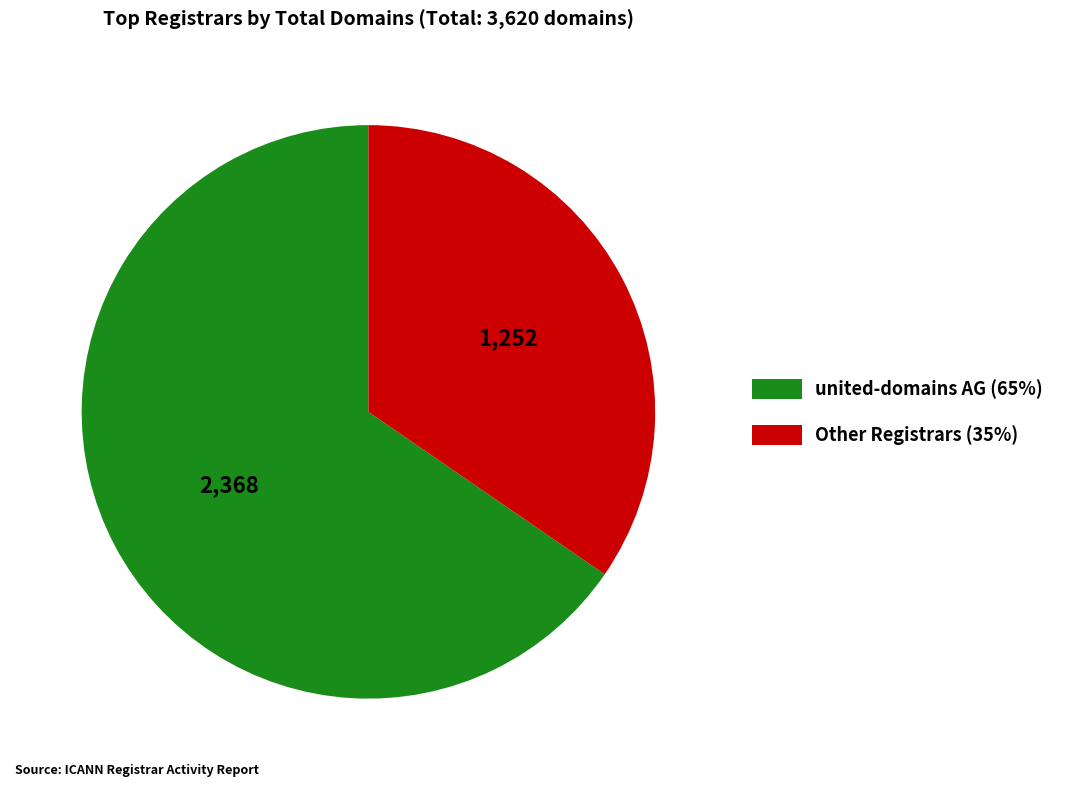

Is there a majority slice in this chart?

Yes